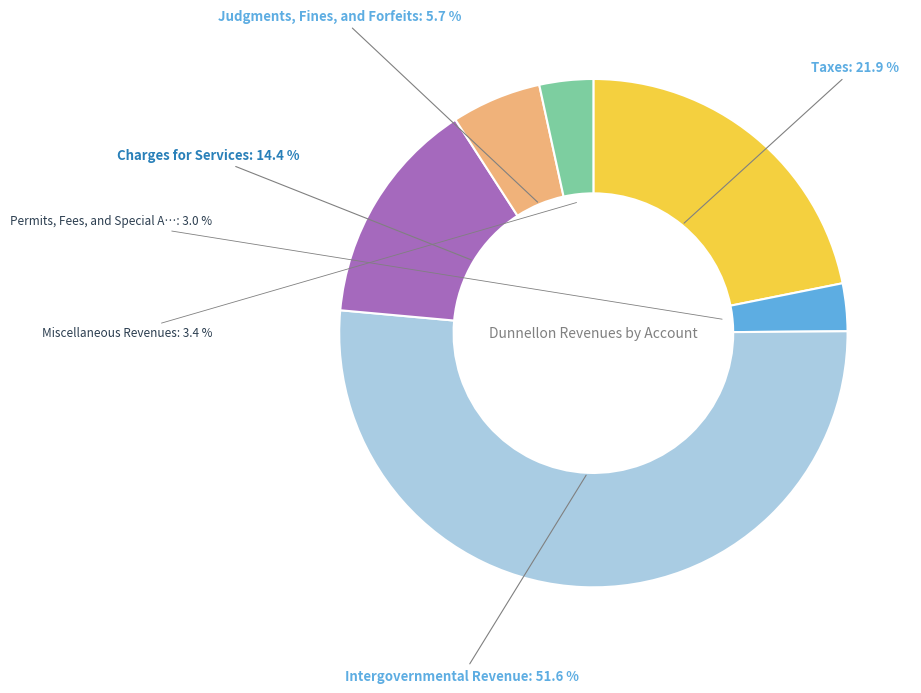

Does any single category account for the majority?

Yes